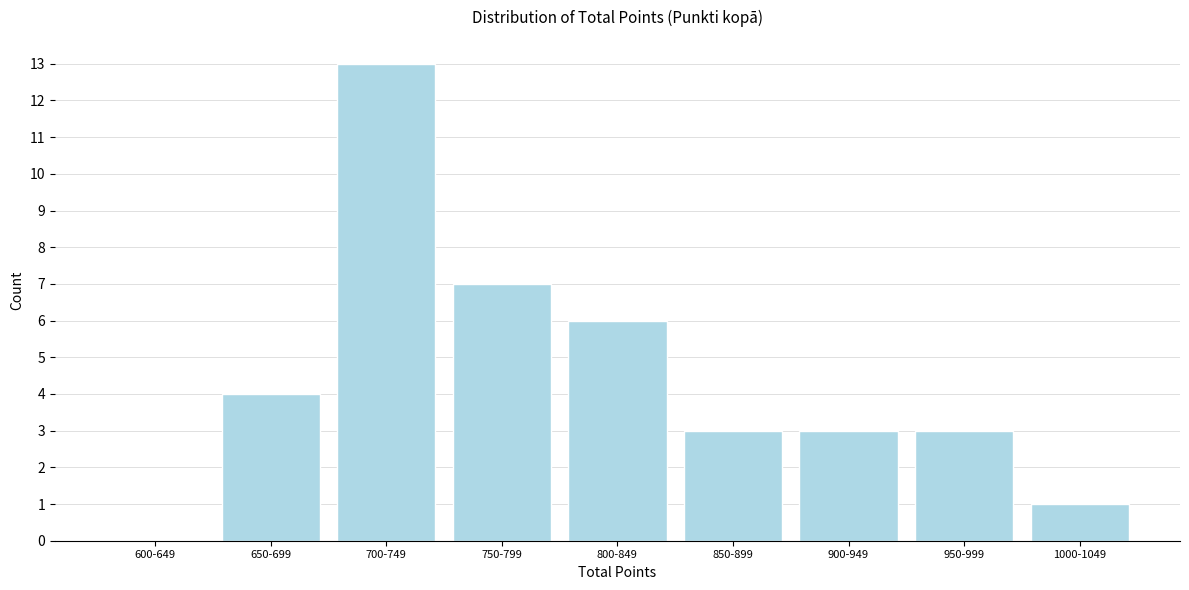

Reading left to right, extract all data points from this chart.

600-649=0	650-699=4	700-749=13	750-799=7	800-849=6	850-899=3	900-949=3	950-999=3	1000-1049=1